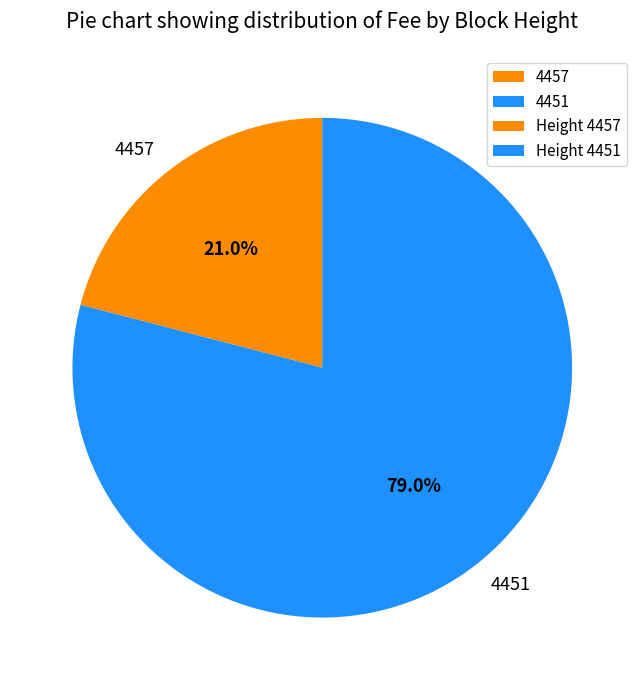

The 4457 slice represents 21% of the pie. True or false?

True